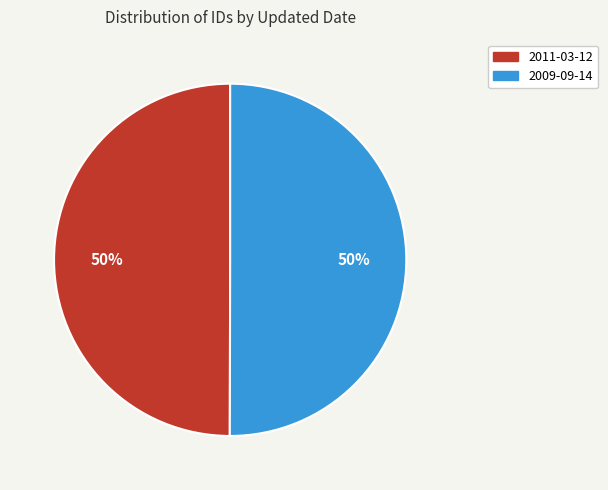

Is it true that 2009-09-14 is 50% of the pie?

True